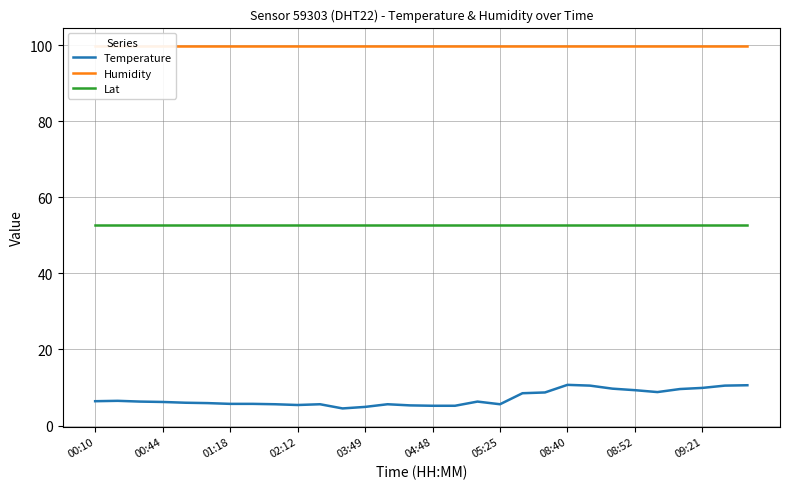

True or false: Lat and Temperature cross at least once.

False